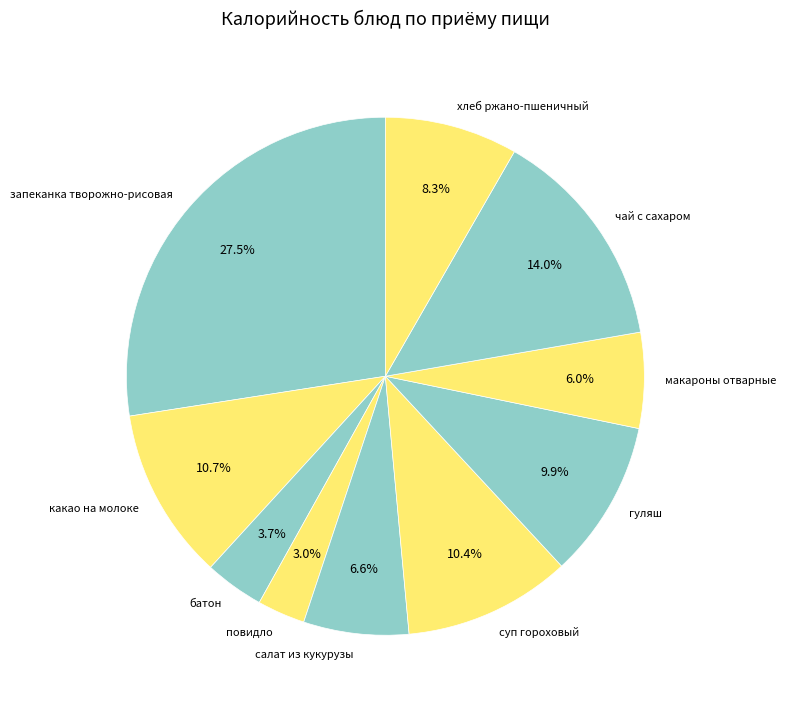

What percentage do чай с сахаром and повидло together represent?

17.0%